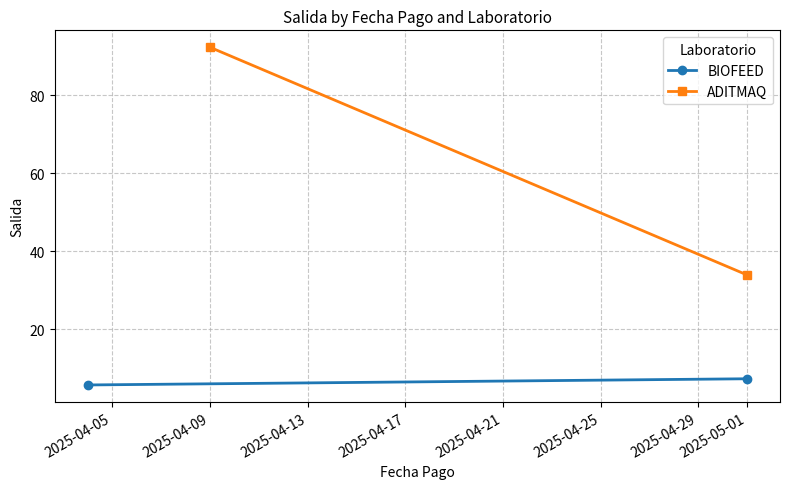

At how many categories does at least one series exceed 38?

1